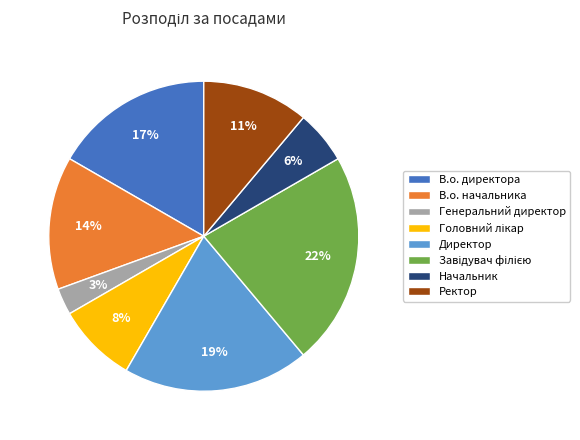

Do Генеральний директор and В.о. директора together represent more than half of the pie?

No